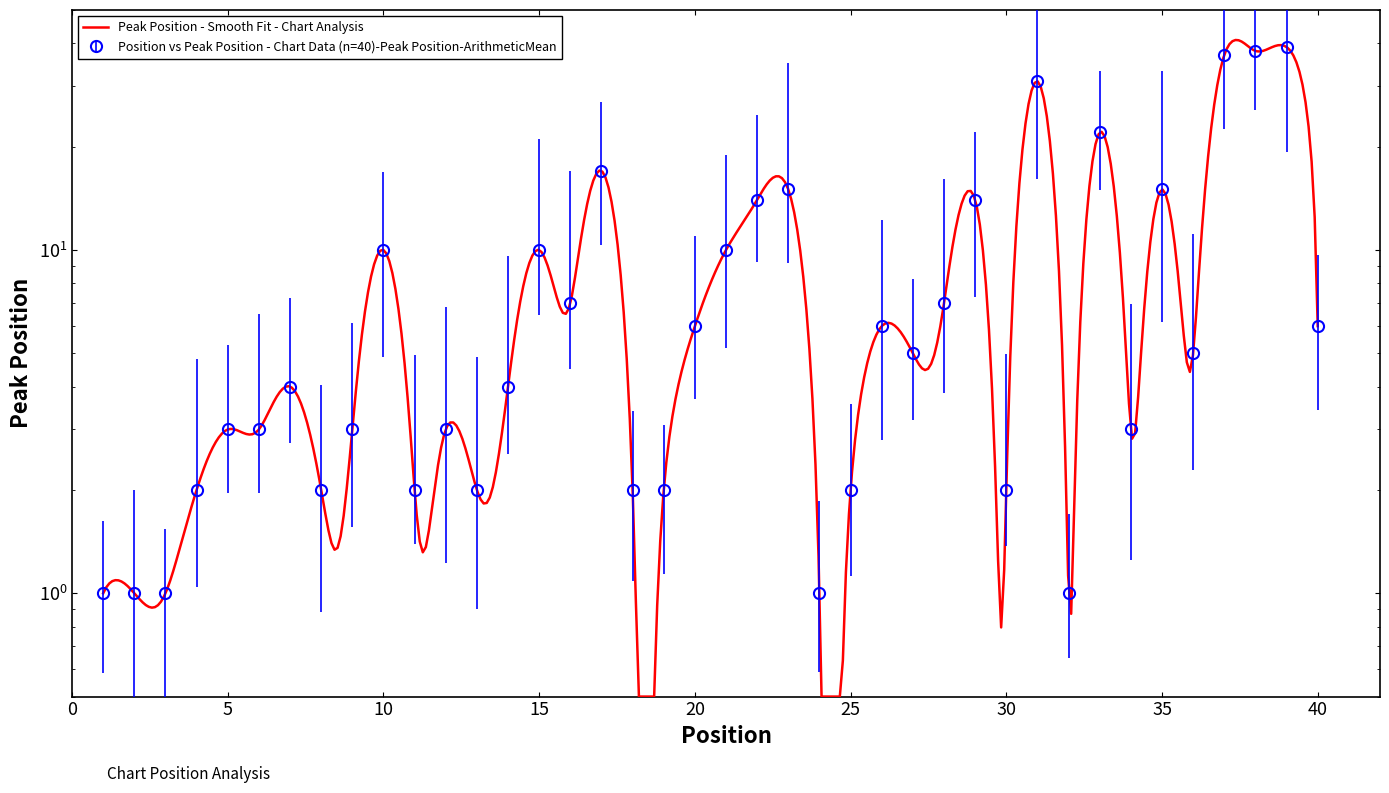

How many points are higher than both their immediate neighbors (excluding endpoints)?

12